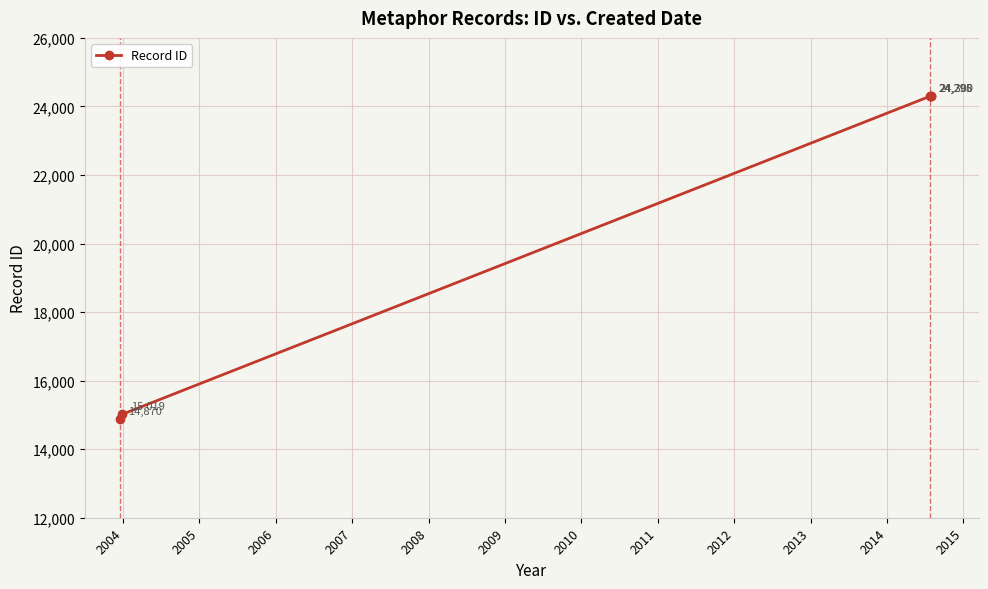

What is the maximum value shown in the chart?

24300